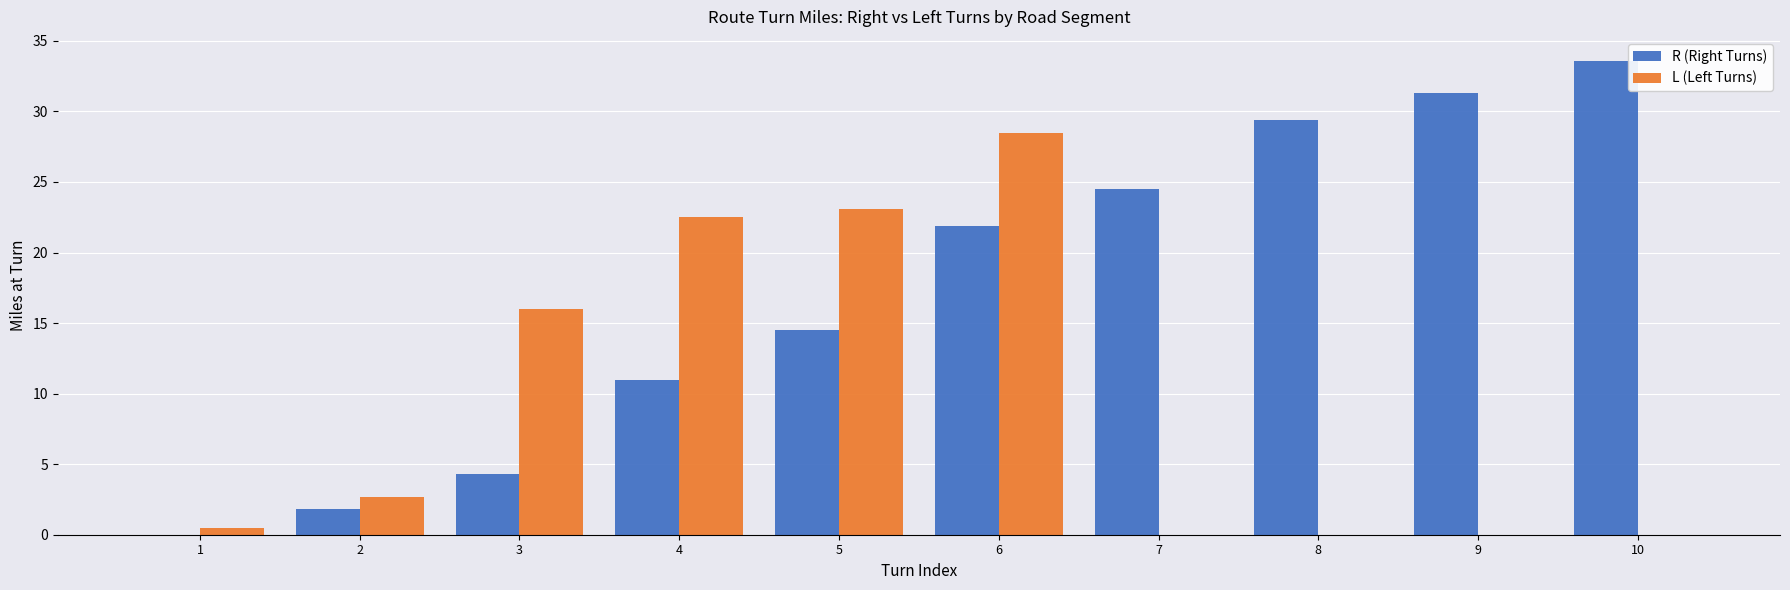

How many groups of bars are there?

10